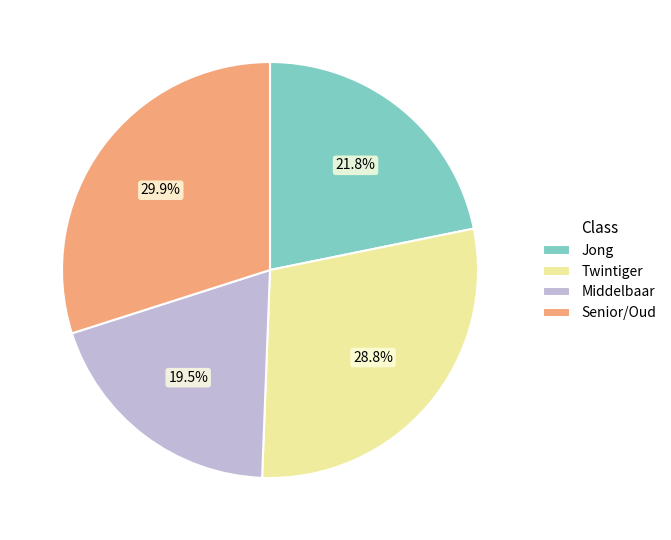

Combined, do Twintiger and Senior/Oud account for over 50%?

Yes